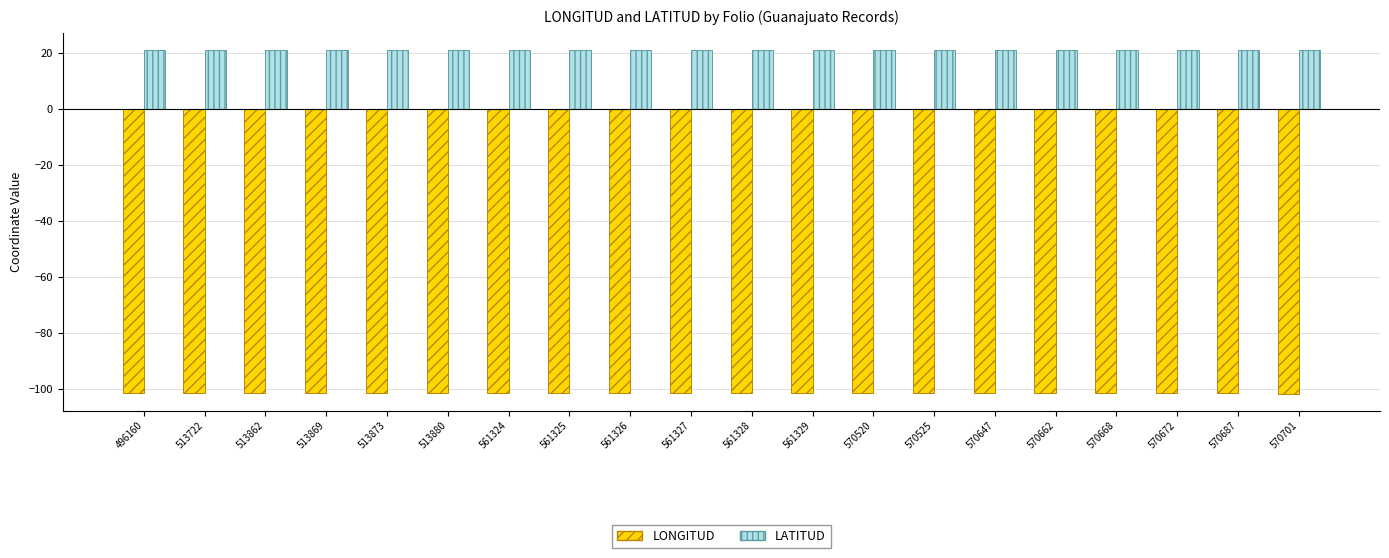

How many bars are there in each group?

2